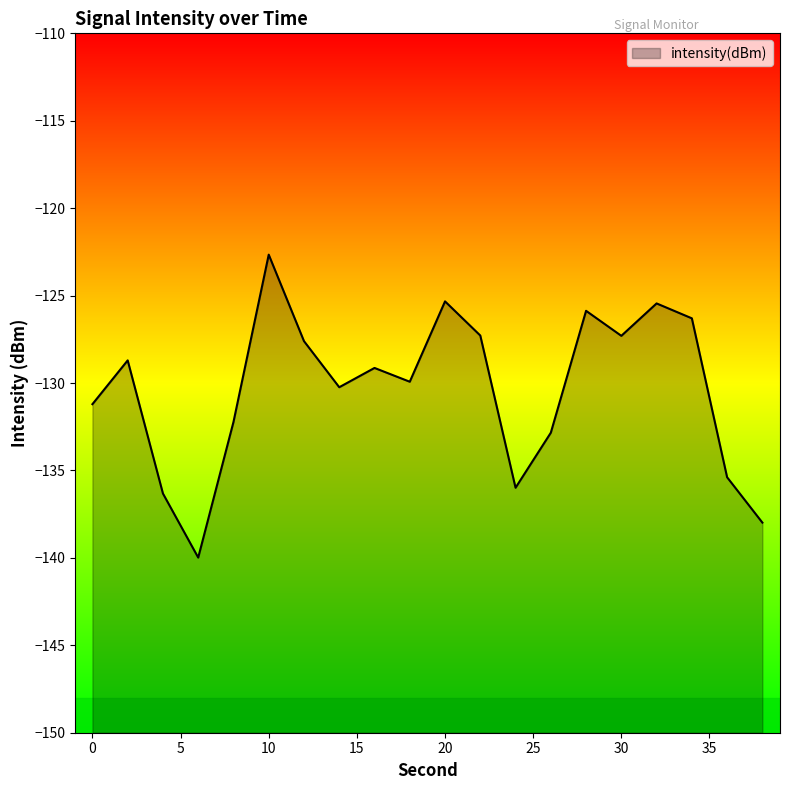

The value at 14 is -72.8. True or false?

False